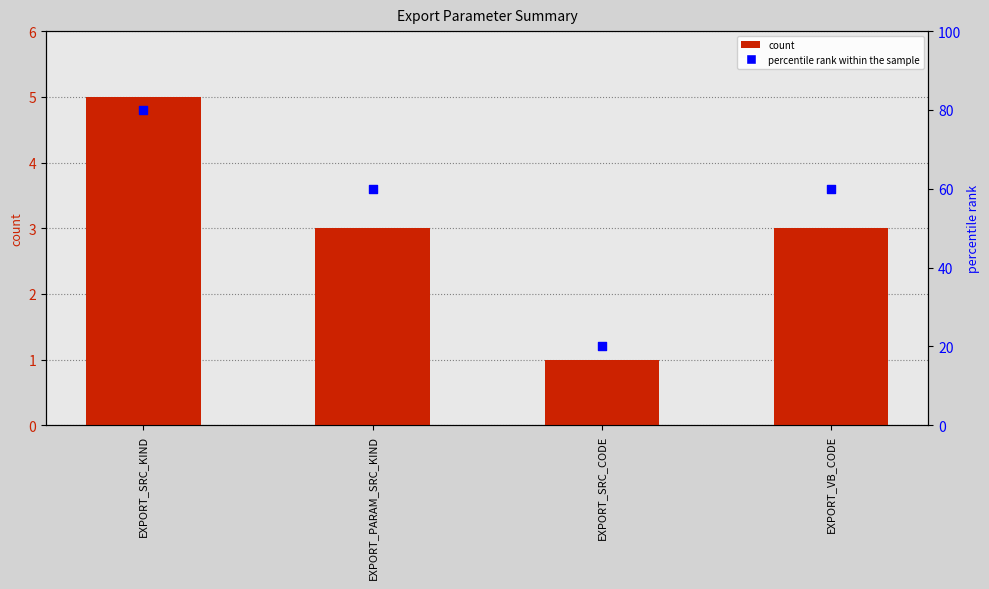

Is the value of count at EXPORT_VB_CODE greater than the value of percentile rank within the sample at EXPORT_SRC_CODE?

No